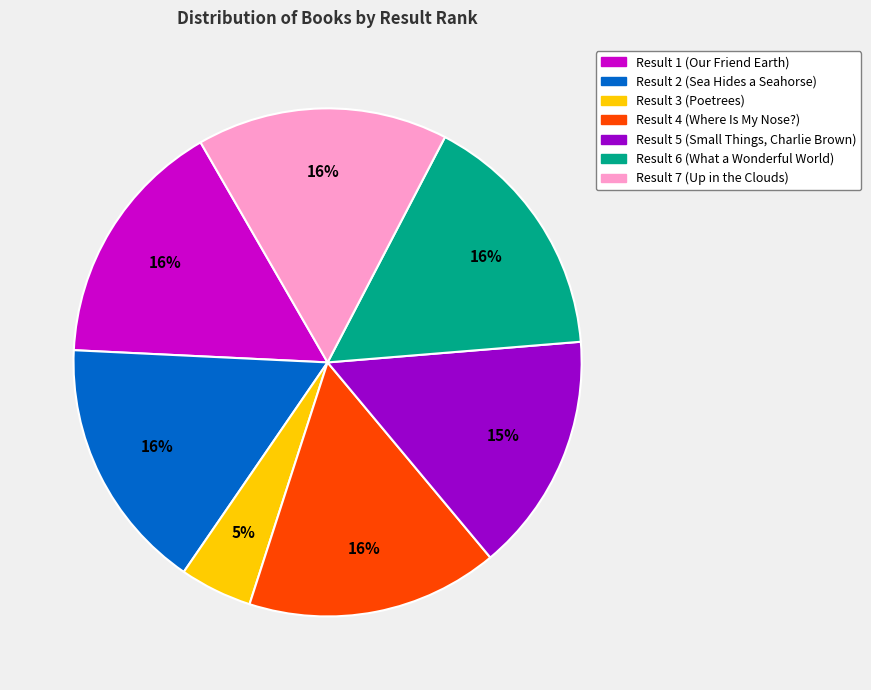

Is the sum of Result 6 (What a Wonderful World) and Result 5 (Small Things, Charlie Brown) greater than half?

No